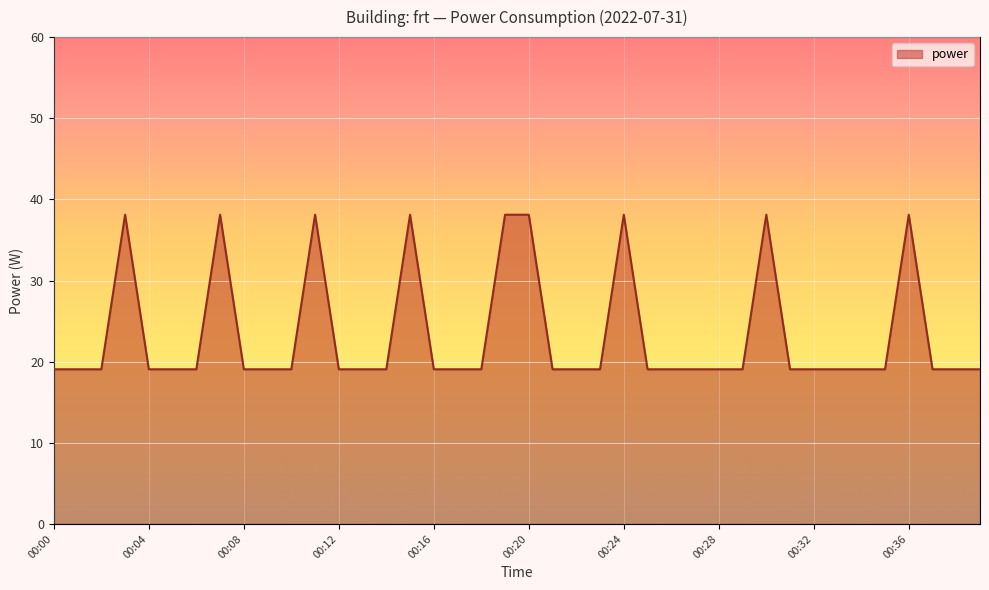

What is the difference between the maximum and minimum values?

19.1